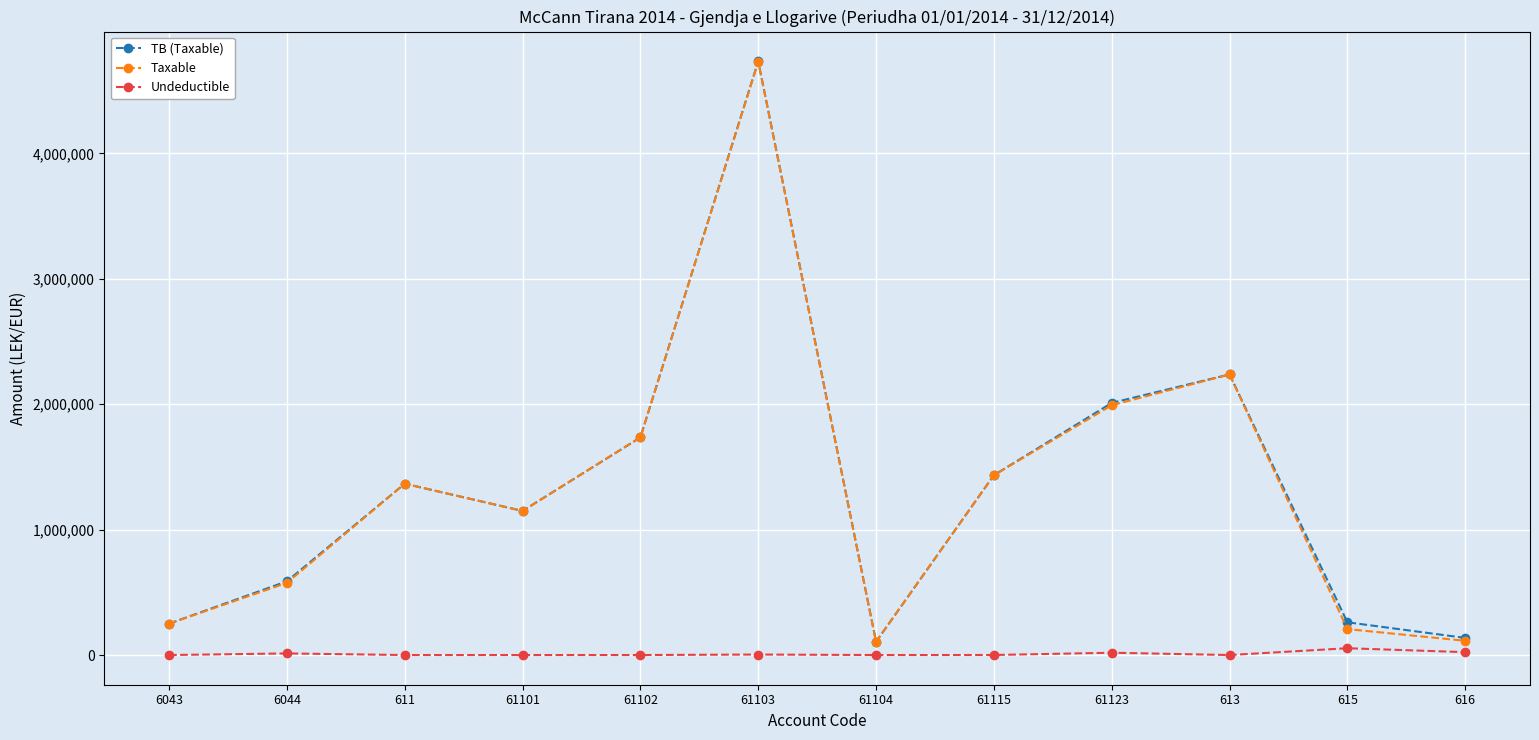

True or false: TB (Taxable) has a value of 1735151.5 at 61102.

True